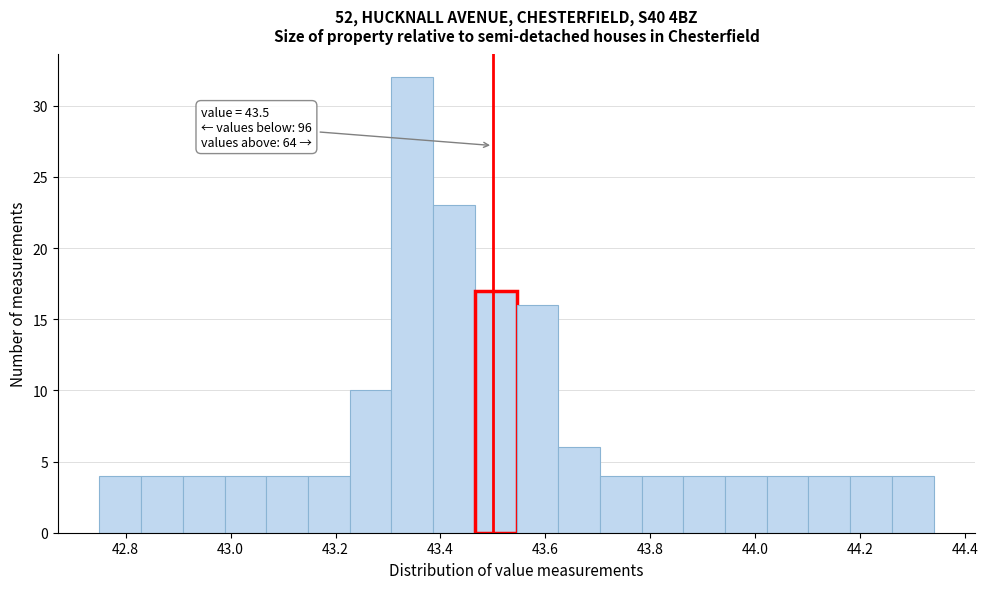

Read against the x-axis, roughly where is the centre of the tallest bar?

43.34